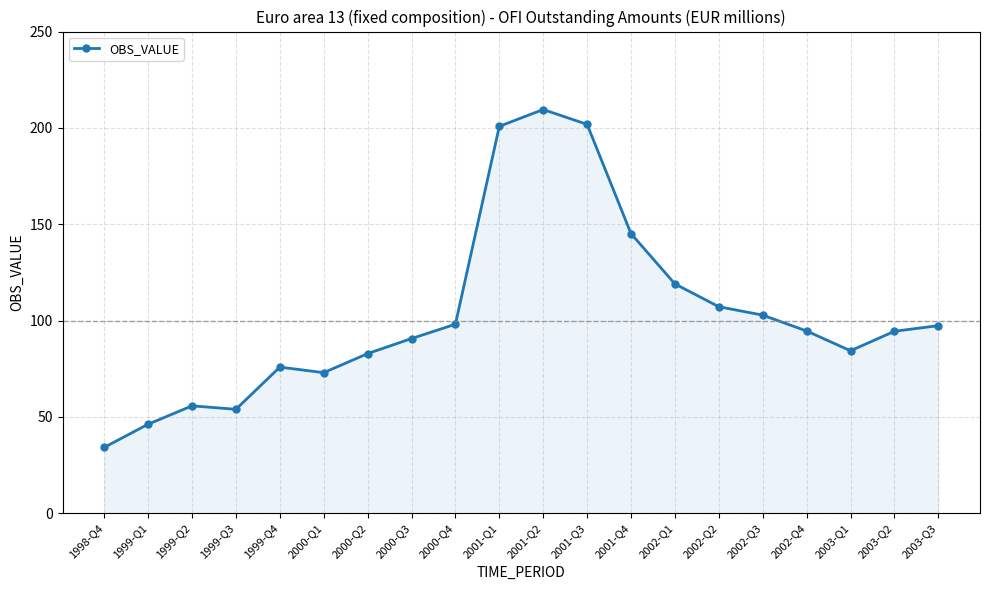

What is the change in value from 1999-Q1 to 2001-Q1?

+154.6